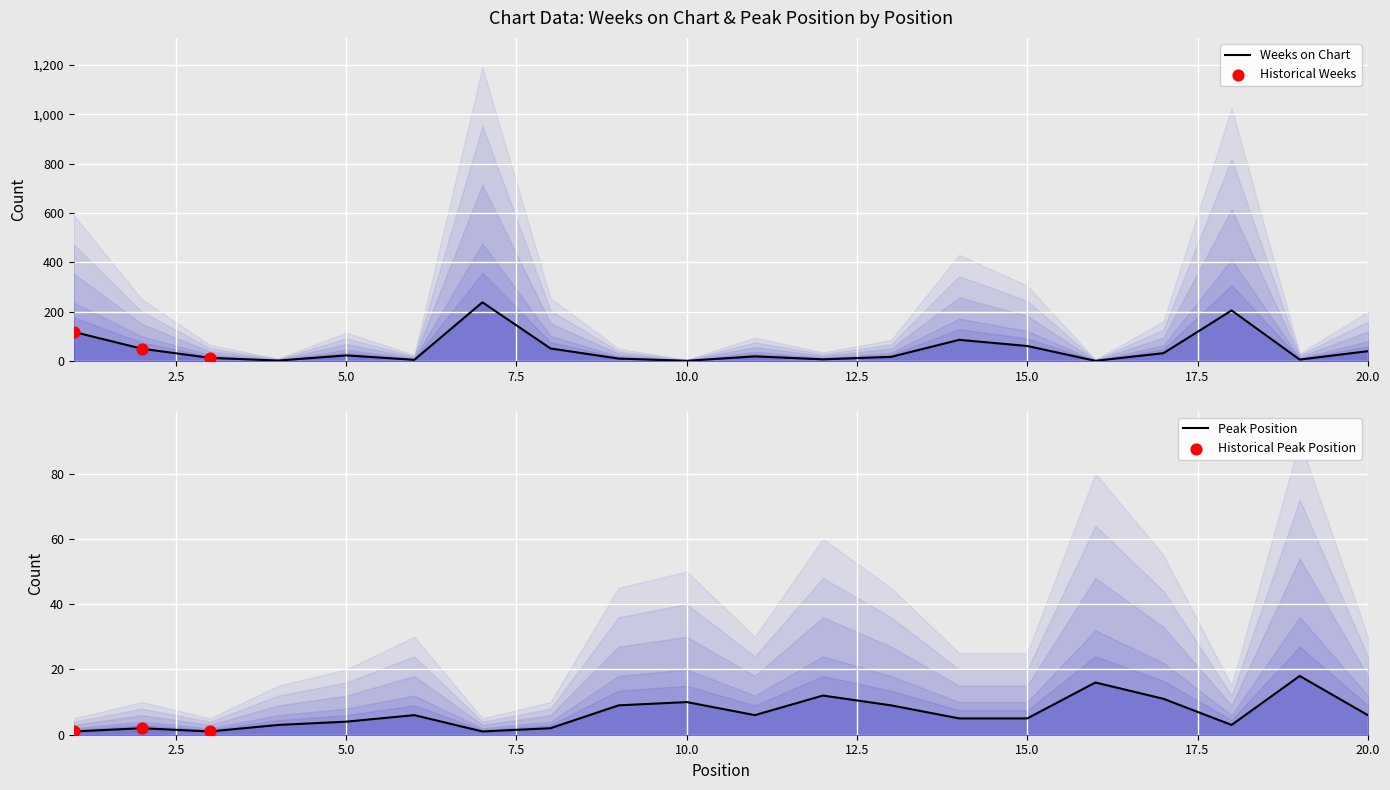

At how many categories does at least one series exceed 27?

9